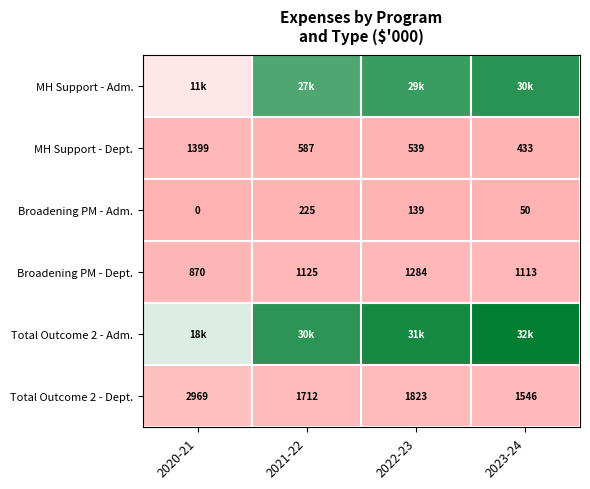

How many data points in Broadening PM - Dept. are less than 1125?

2